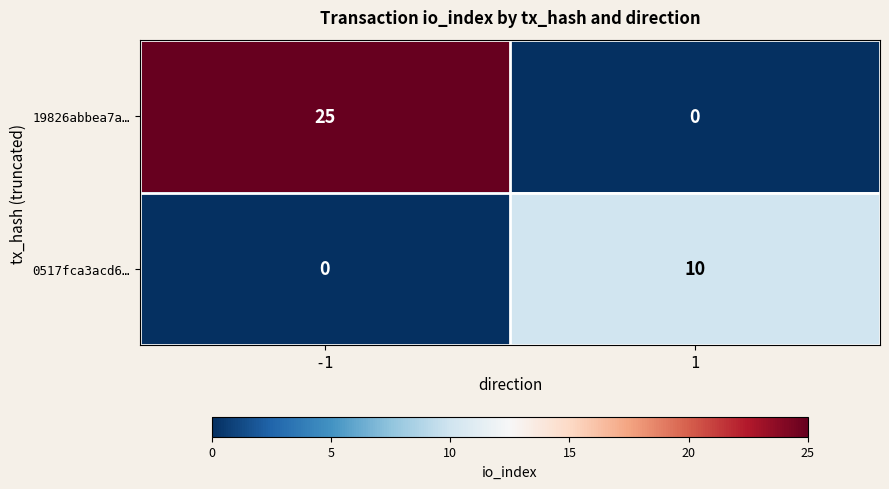

List the labels in order of 0517fca3acd6… value, smallest first.

-1, 1